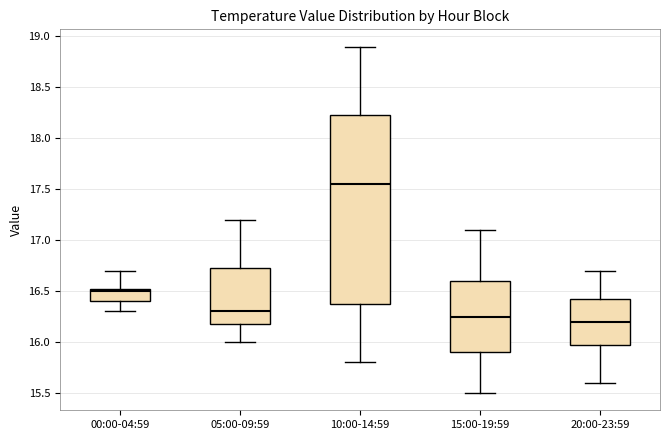

Where does the lower whisker of the box for 10:00-14:59 end on the y-axis? The values are not printed on the chart, so give them approximately, as read against the axis.

15.80